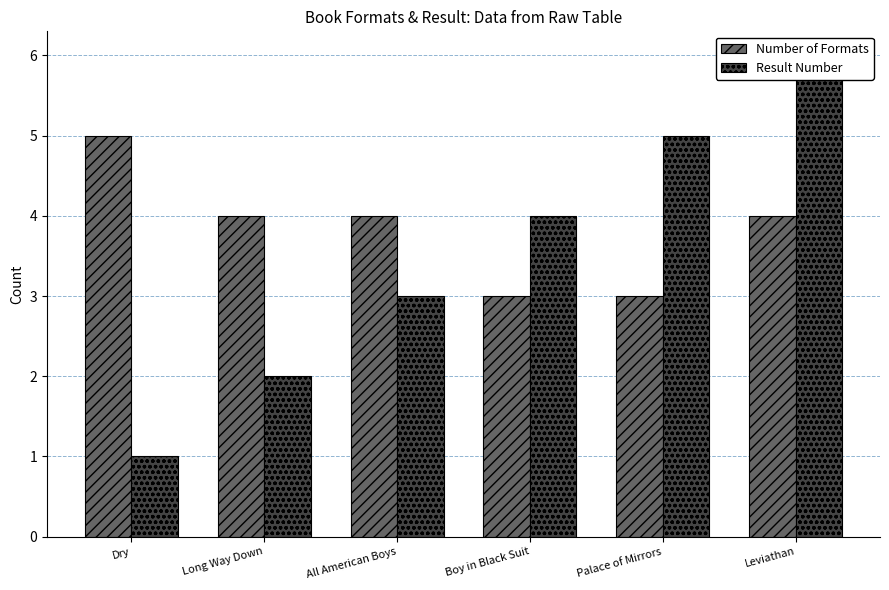

How many data points in Result Number are above 4?

2